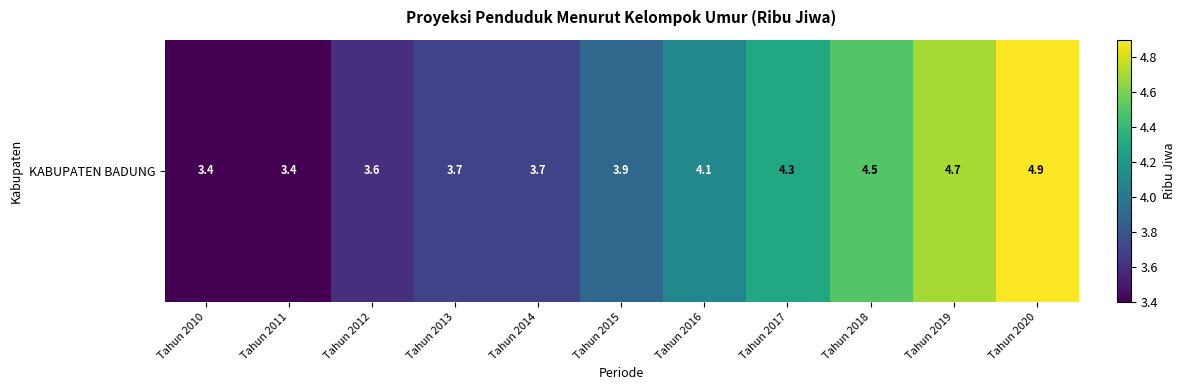

Which has a higher value, Tahun 2014 or Tahun 2016?

Tahun 2016